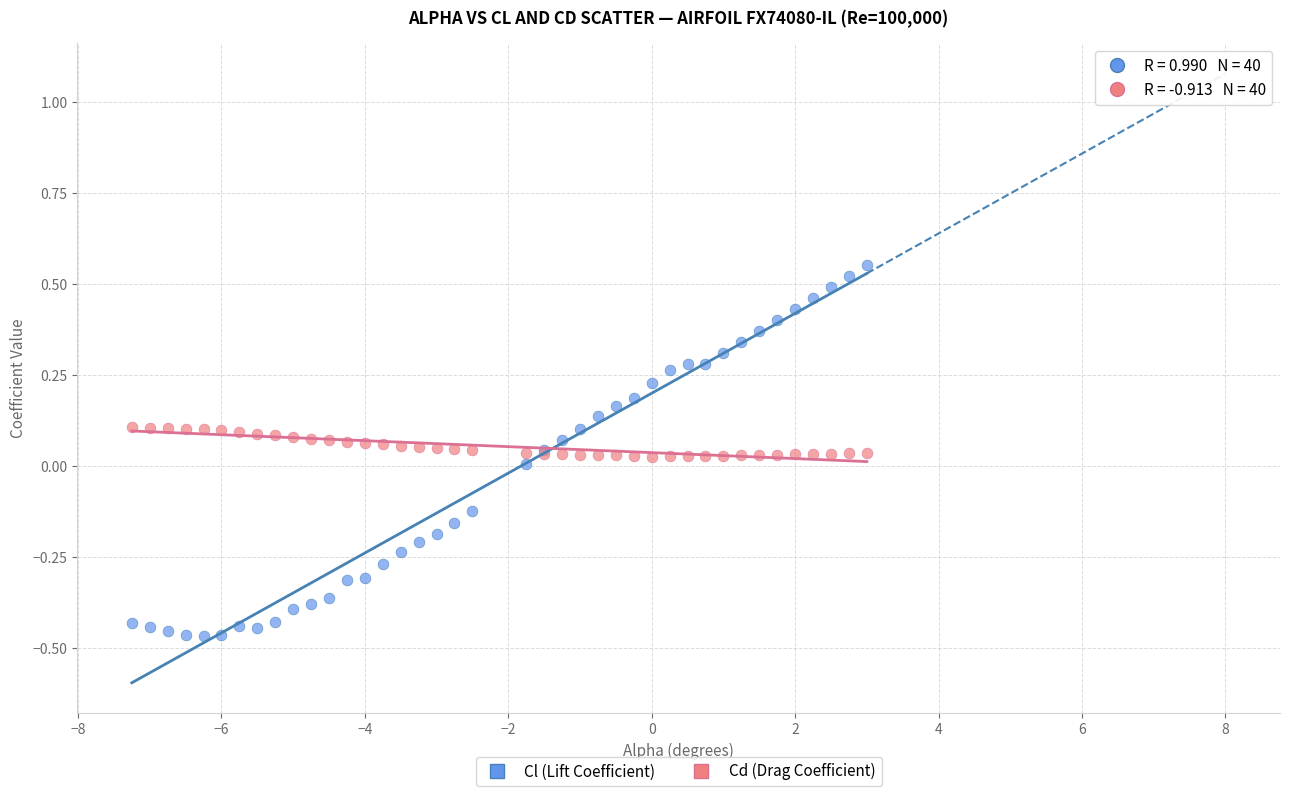

Which series has the largest Y range (max minus min)?

Cl (Lift Coefficient)